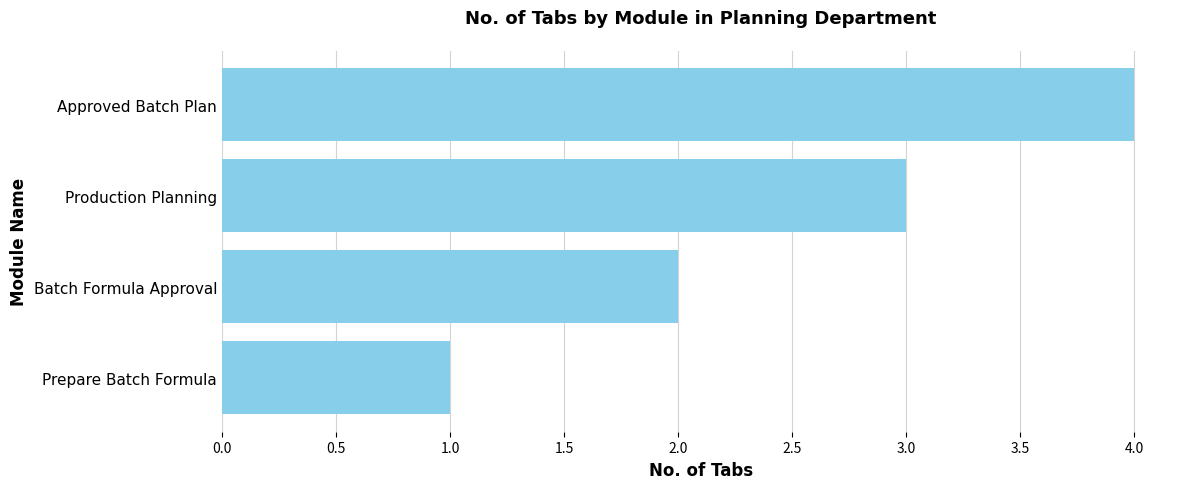

Between Production Planning and Batch Formula Approval, which is larger?

Production Planning